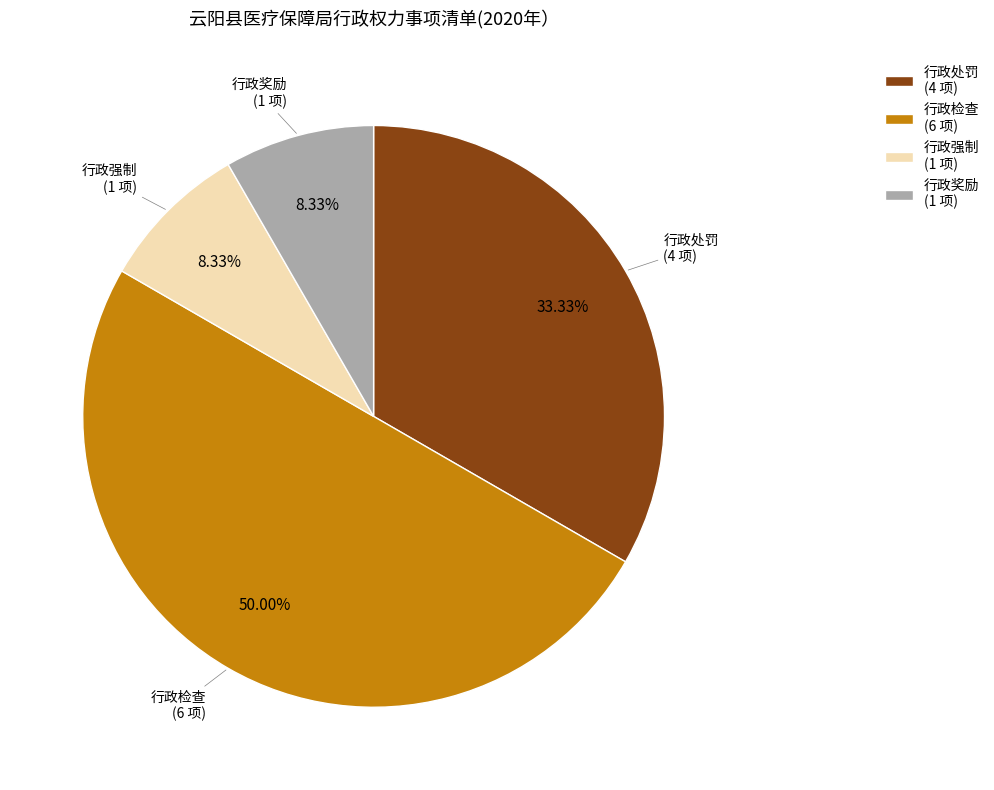

Is the sum of 行政处罚 (4 项) and 行政奖励 (1 项) greater than half?

No